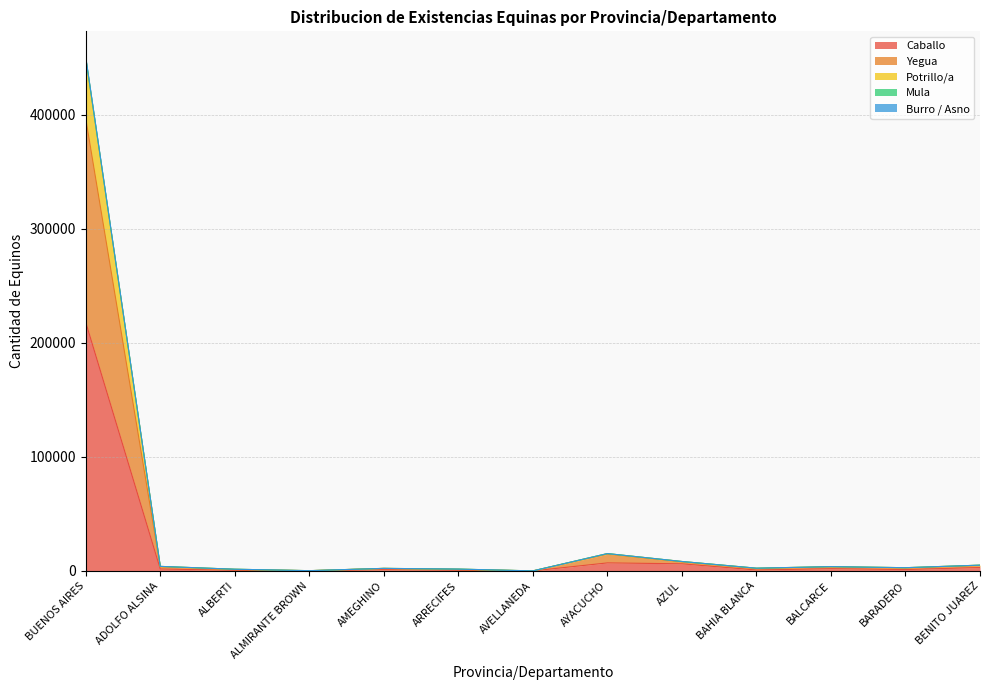

What is the maximum value for Caballo?

217931